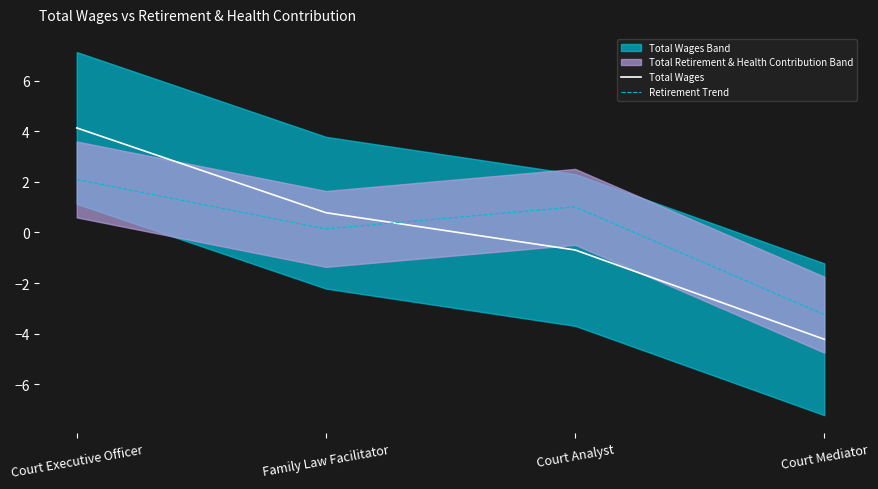

True or false: Total Wages and Retirement Trend cross at least once.

True